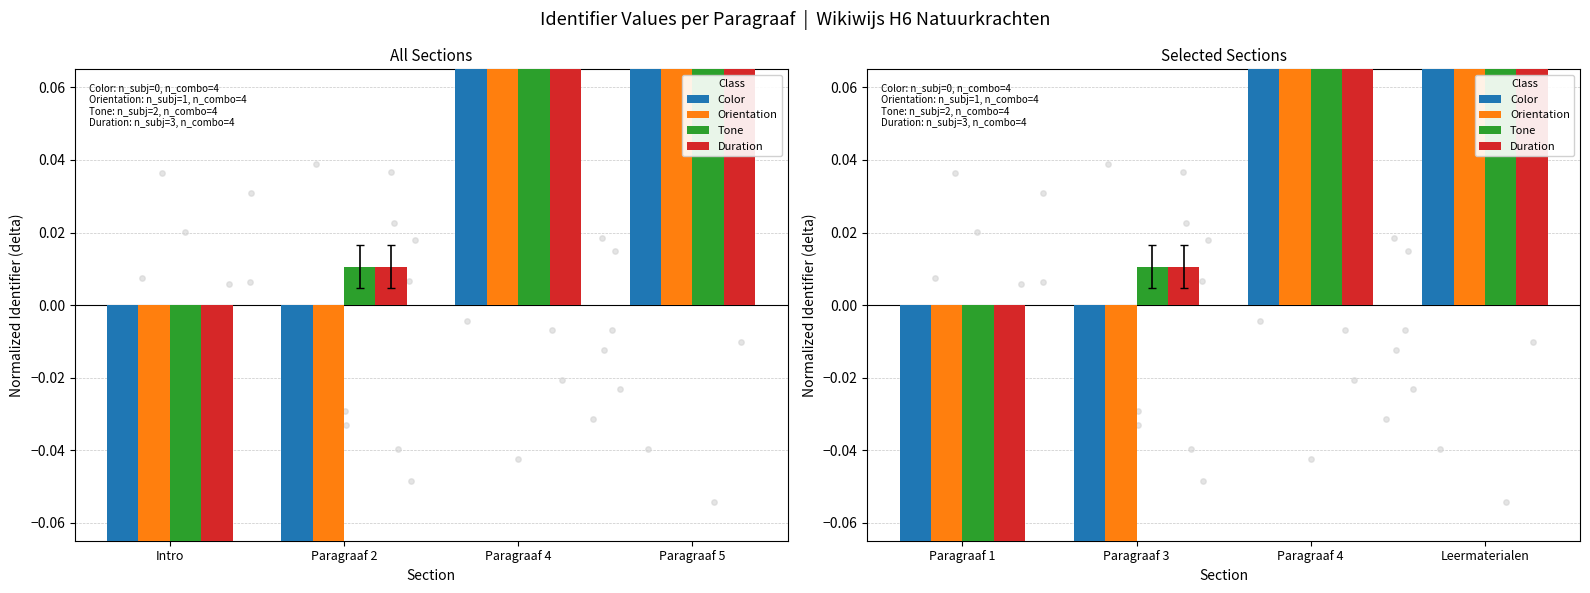

Which series reaches the minimum Y coordinate?

Color